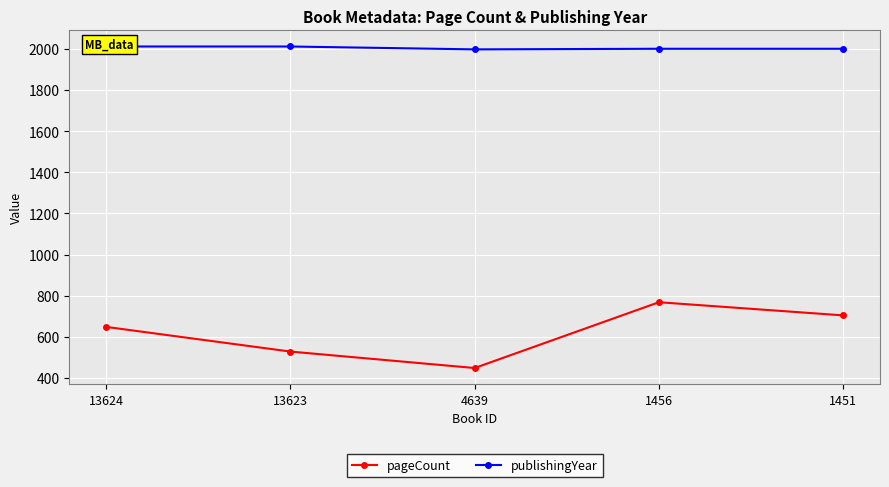

What is the value of the pageCount point at the 1st from the left?

648